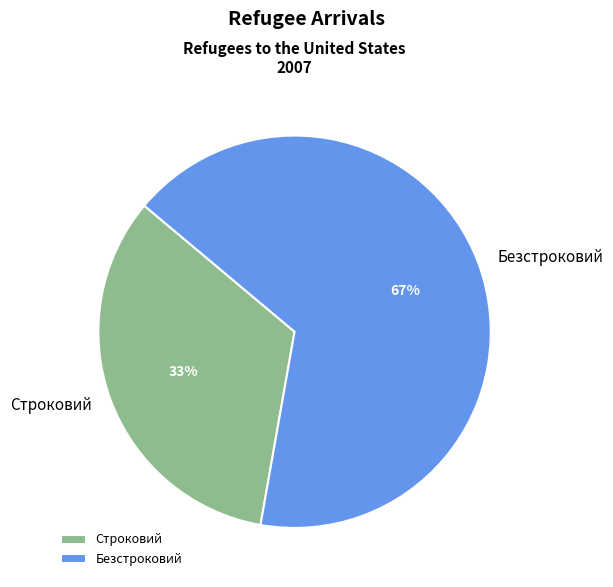

How many segments does this pie chart have?

2